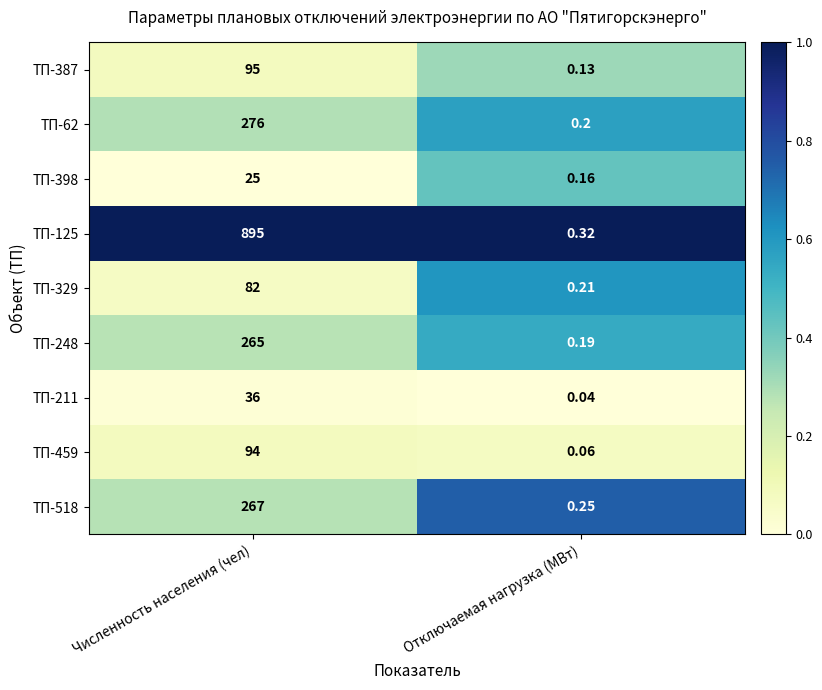

At how many categories does at least one series exceed 0?

2